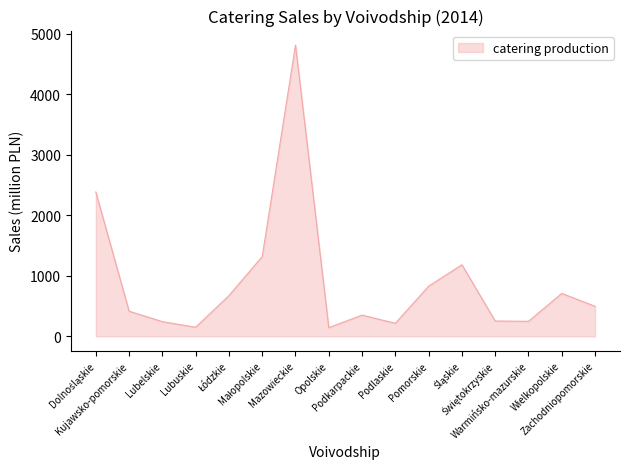

Which category has the highest value across all series?

Mazowieckie